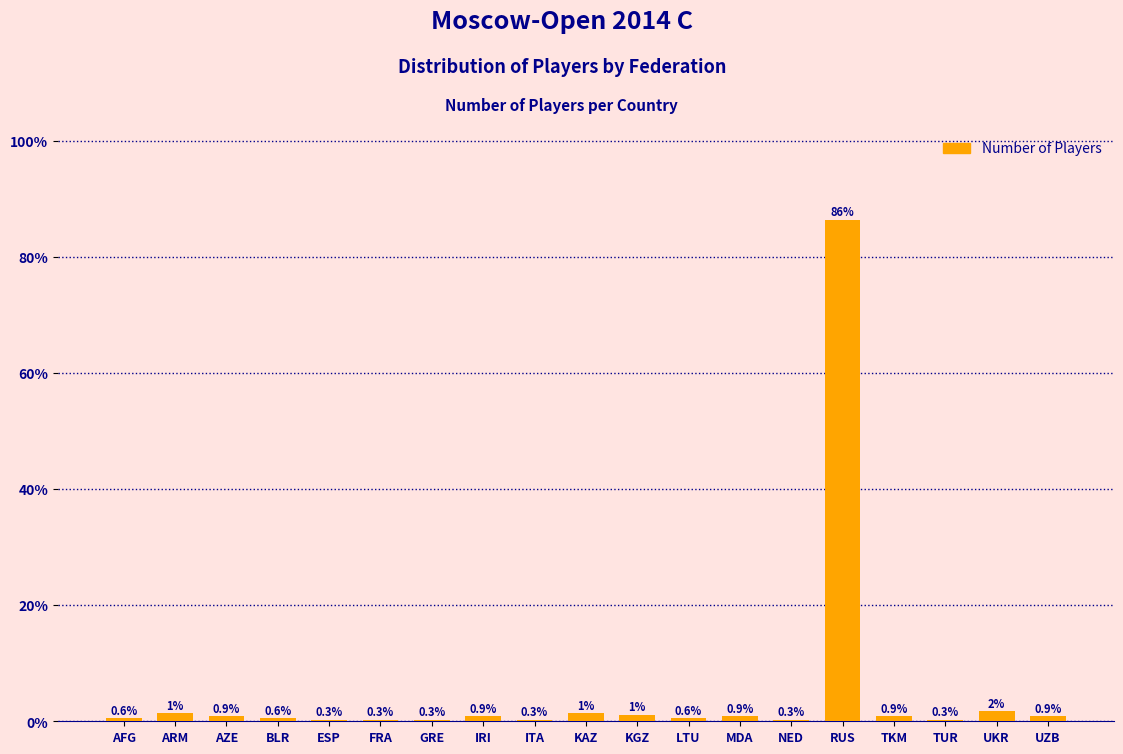

What value does the data have at ITA?

0.3